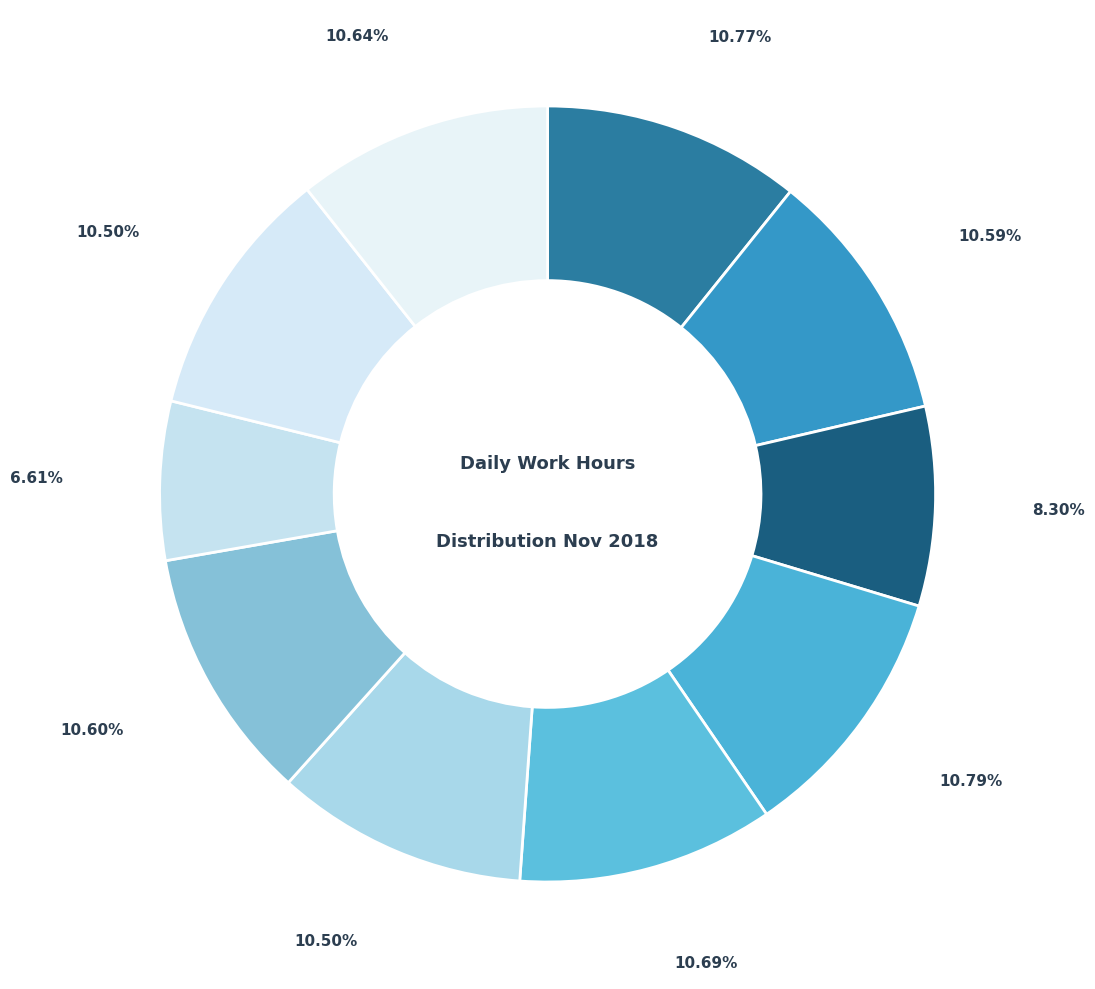

Count the number of slices in the pie.

10